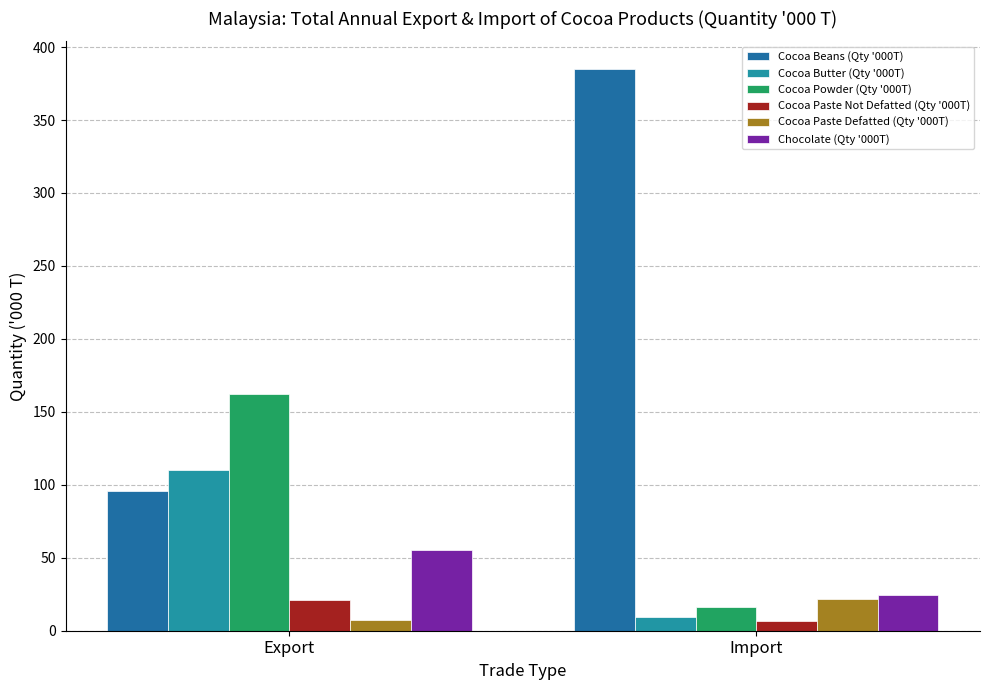

Which category has the lowest value across all series?

Import